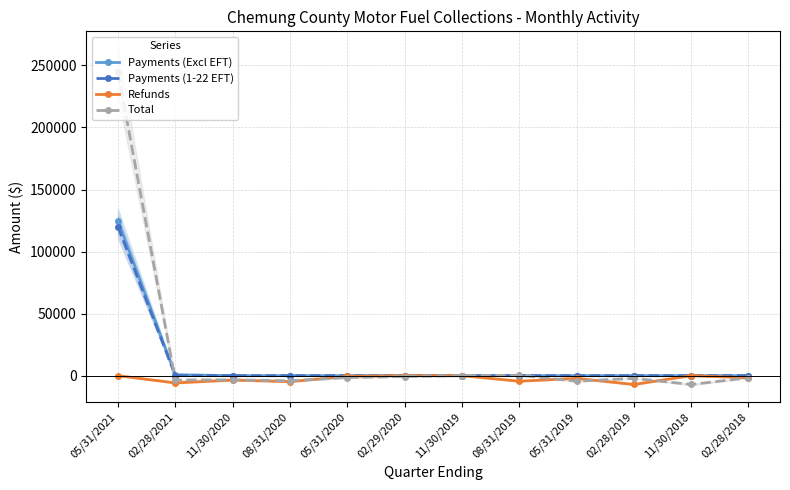

Where is Payments (1-22 EFT) nearest to the value 60068?

02/28/2021